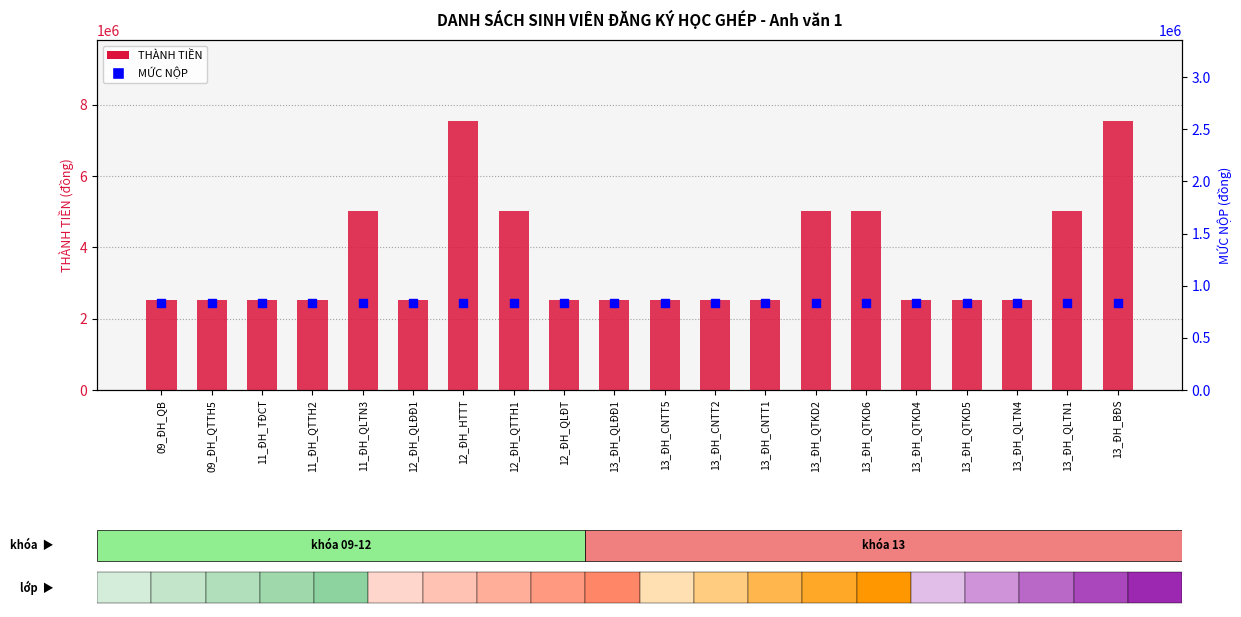

At how many categories does at least one series exceed 6270165?

2